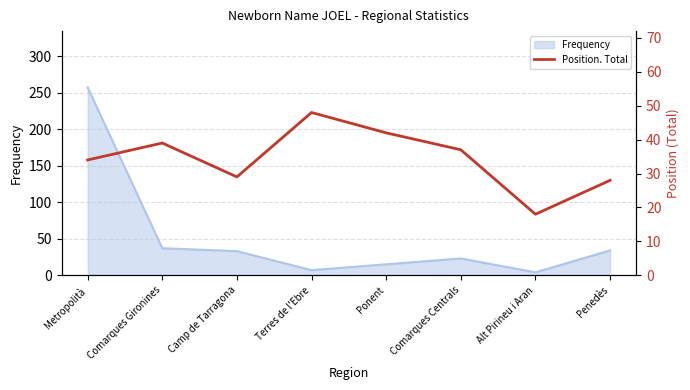

Is it true that the value at Comarques Gironines is 56?

False